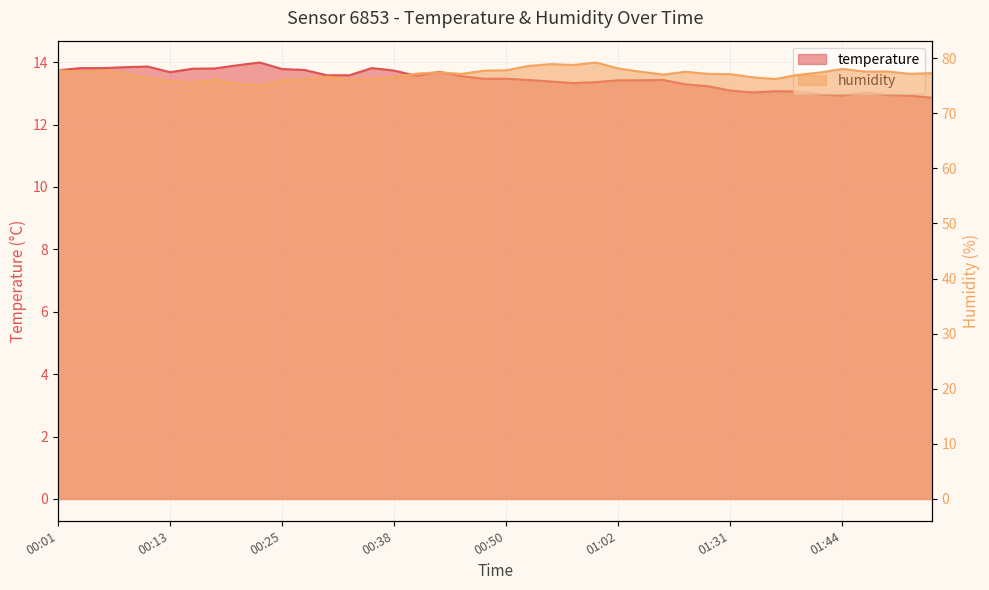

Is the value of humidity at 00:33 greater than the value of temperature at 00:16?

Yes